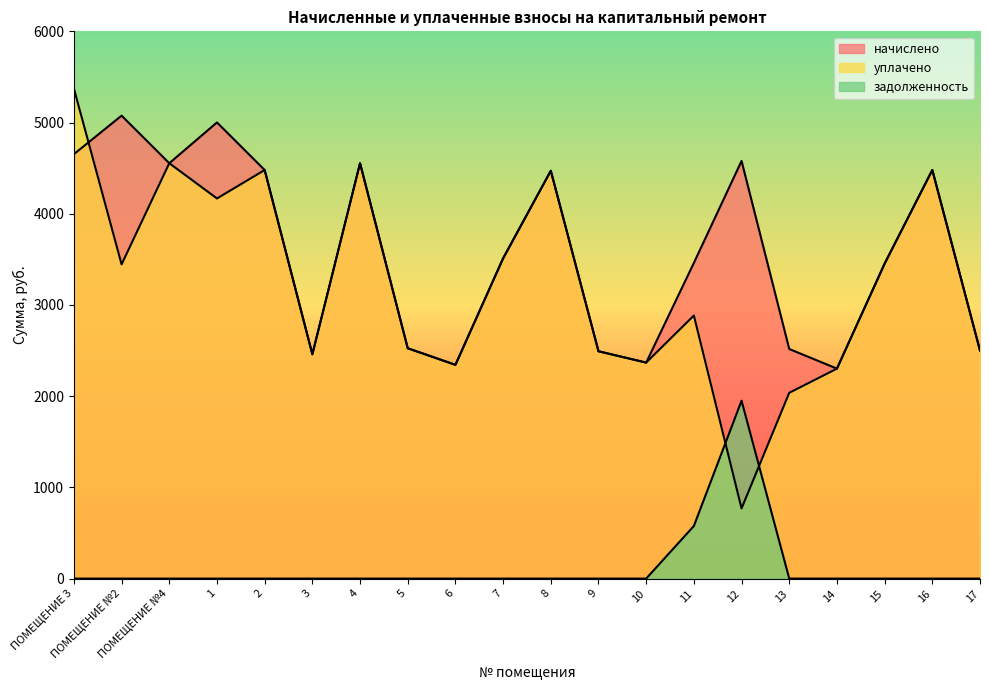

Is the value of начислено at 7 greater than the value of задолженность at 9?

Yes